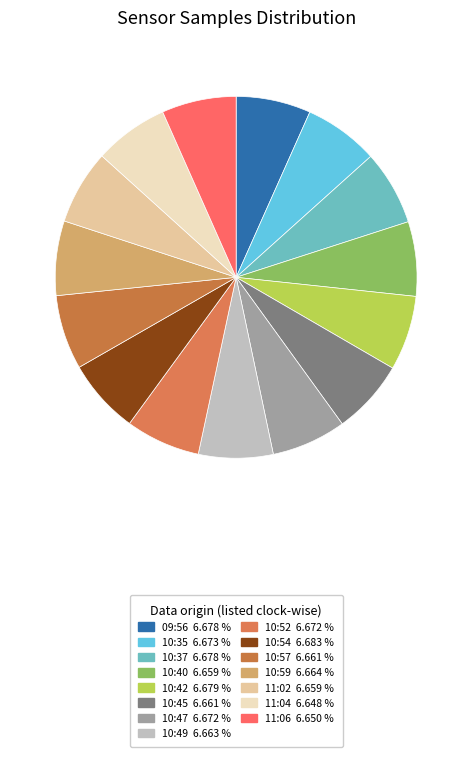

True or false: 10:42 accounts for 13% of the total.

False